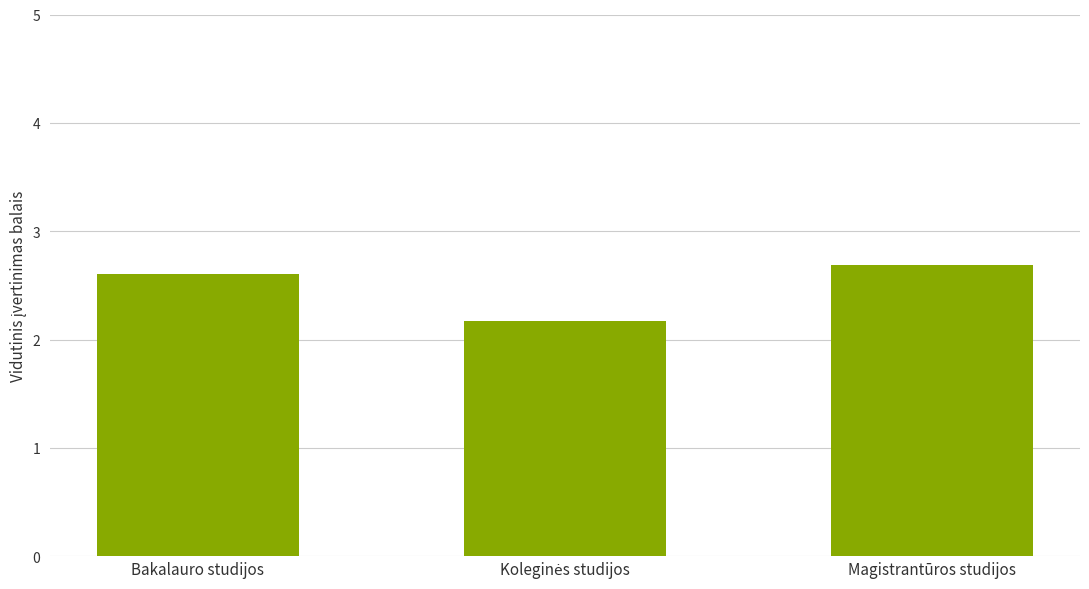

Are the bars horizontal?

No